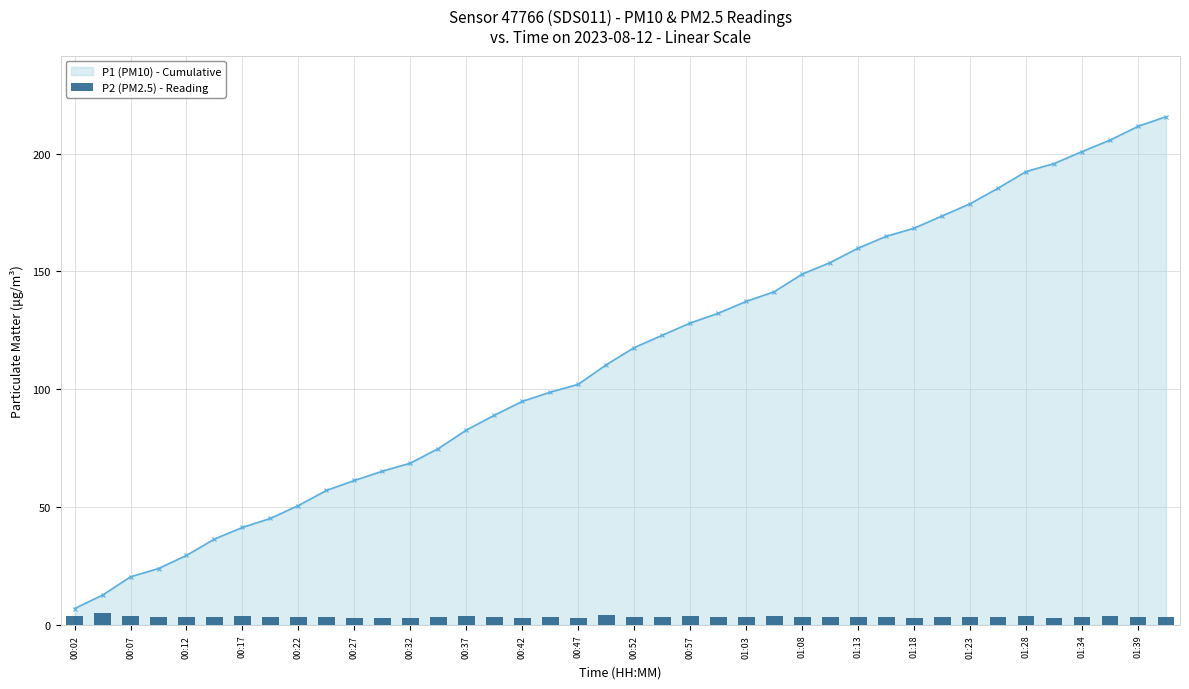

True or false: P1 (PM10) - Cumulative has a value of 210.7 at 01:13.

False